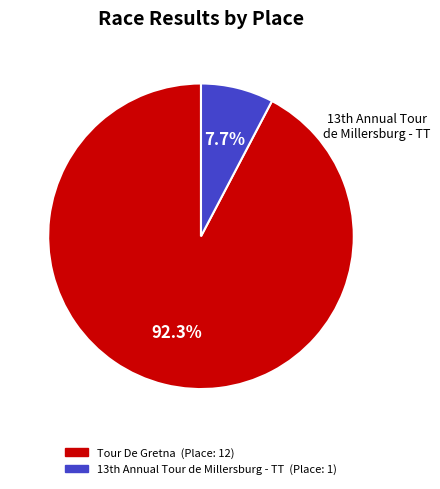

Which category has the smallest portion of the pie?

13th Annual Tour de Millersburg - TT